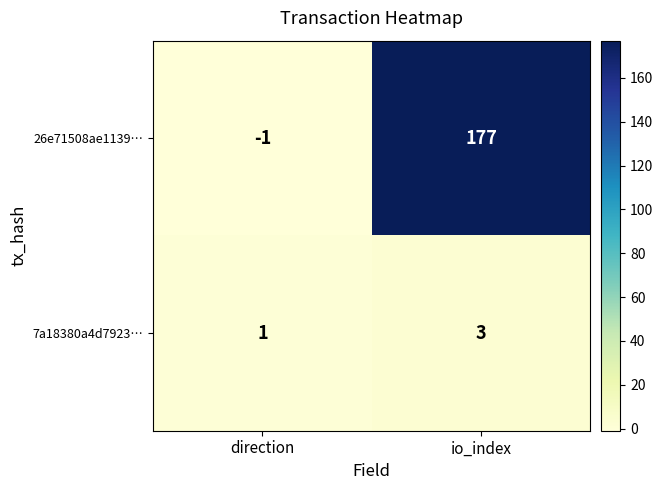

Which series has the largest range (max minus min)?

26e71508ae1139…